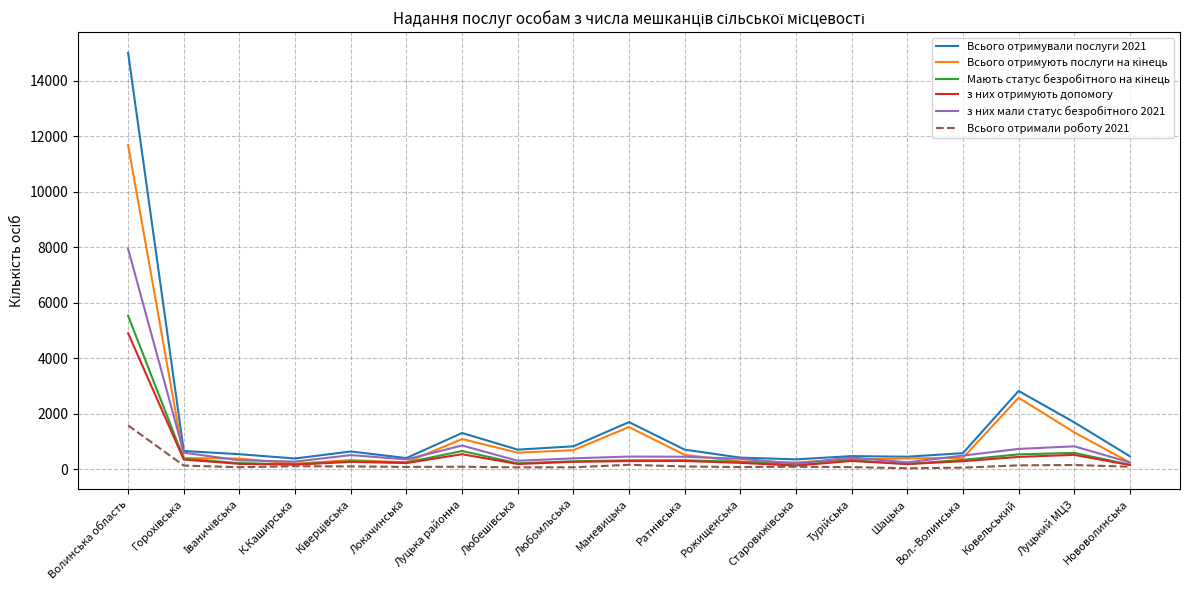

At which label does Всього отримали роботу 2021 reach its peak?

Волинська область